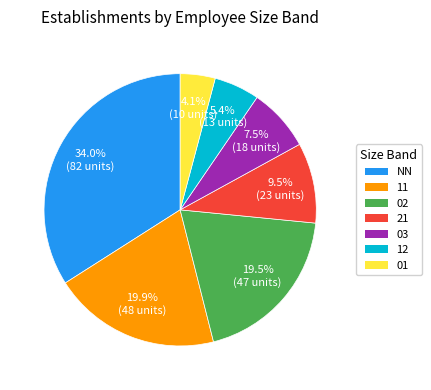

How many slices are in this pie chart?

7